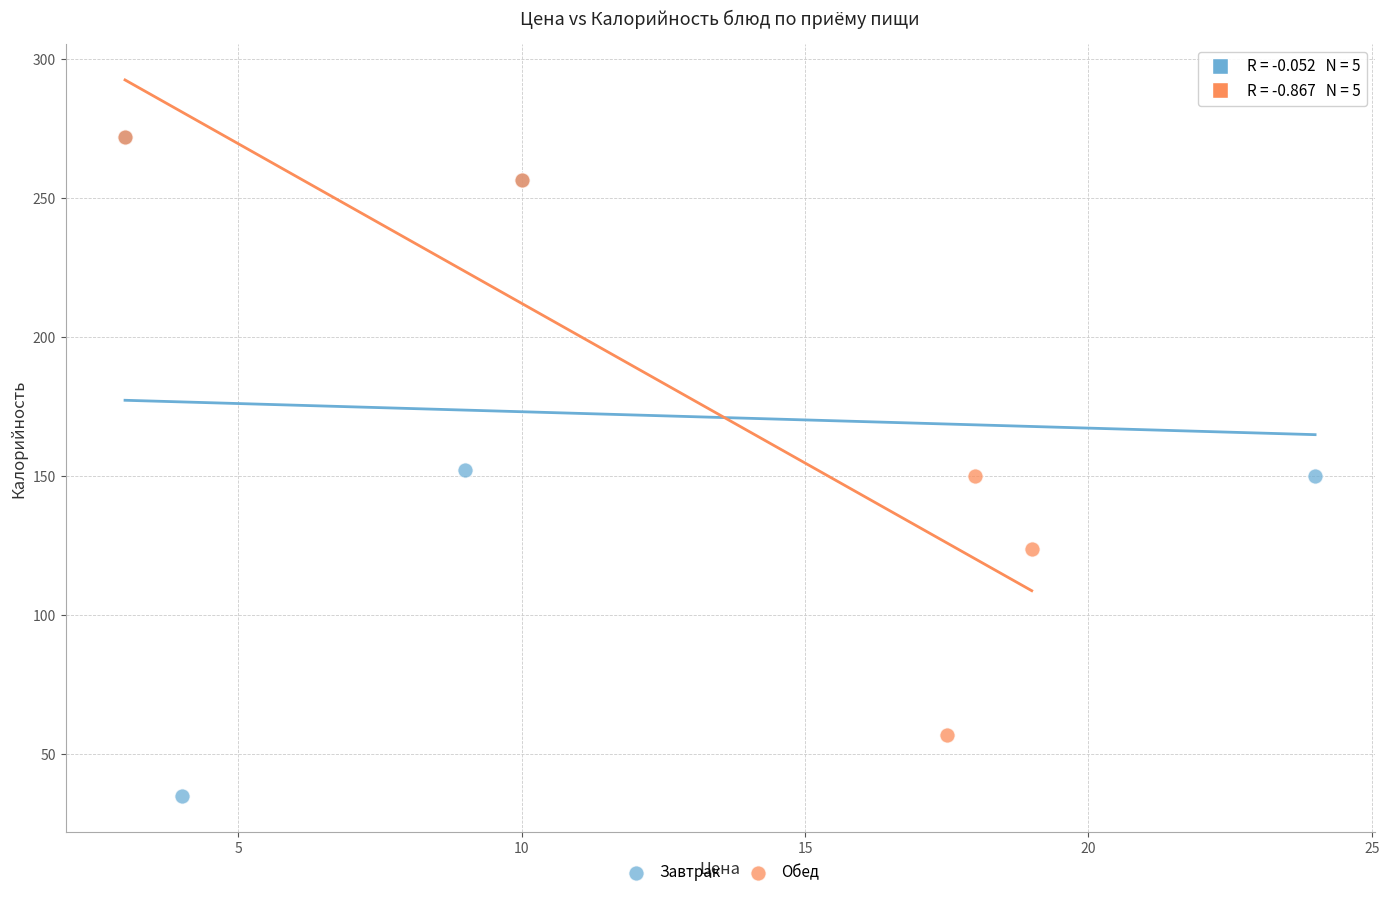

Which series has the largest Y range (max minus min)?

Завтрак